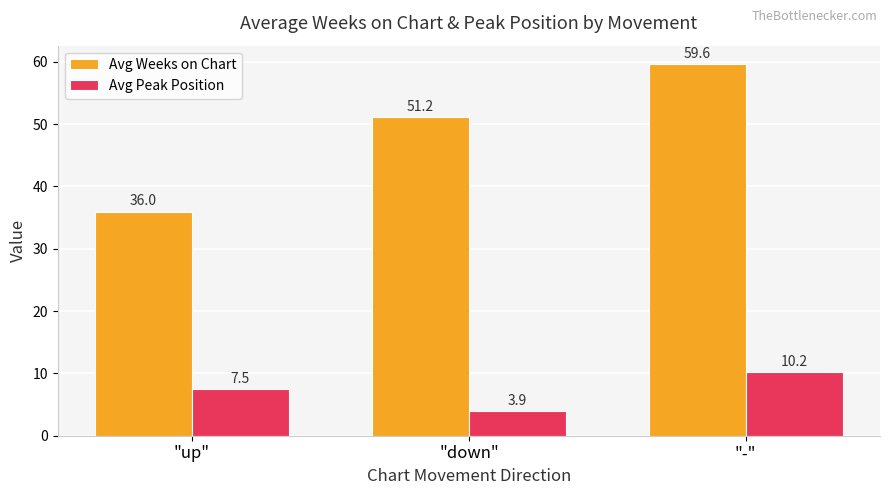

Are the bars horizontal?

No